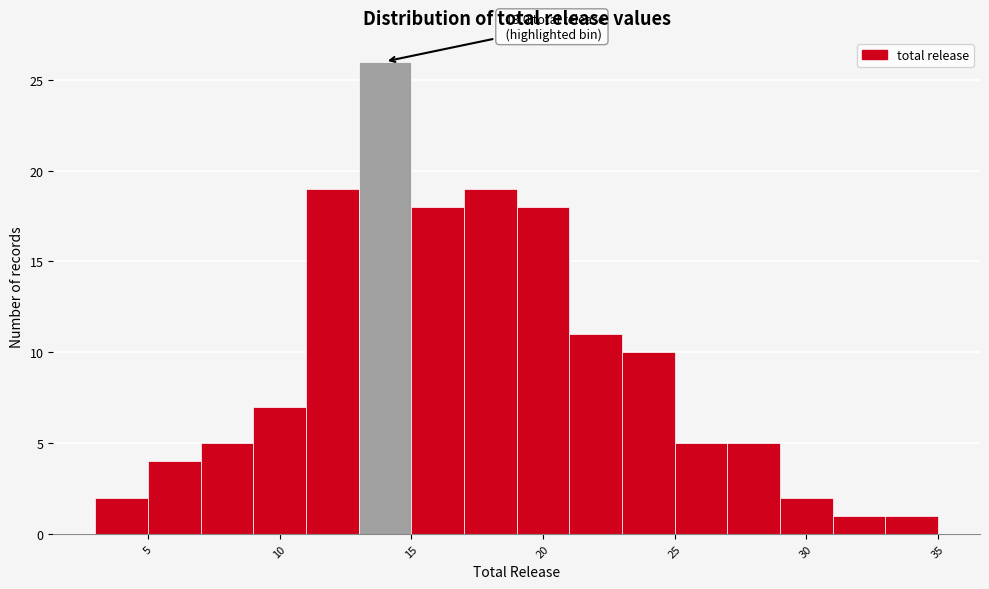

Which range on the x-axis has the tallest bar?

13 to 15